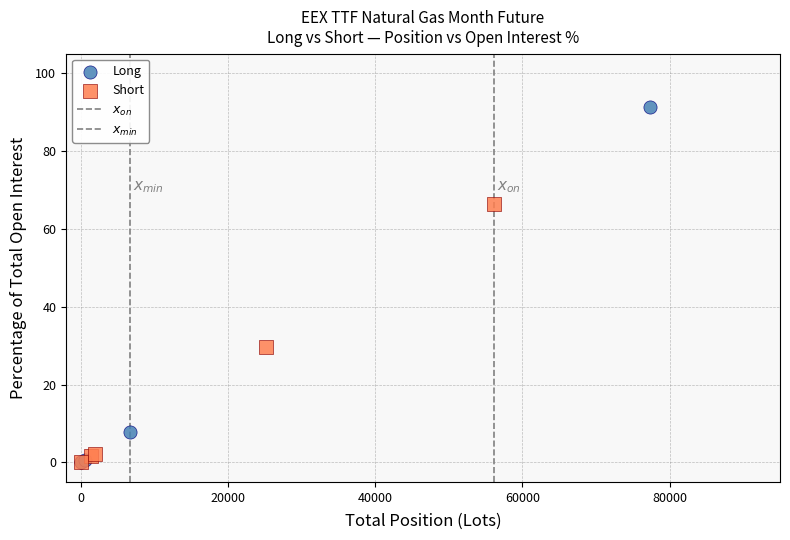

Which series has the largest Y range (max minus min)?

Long